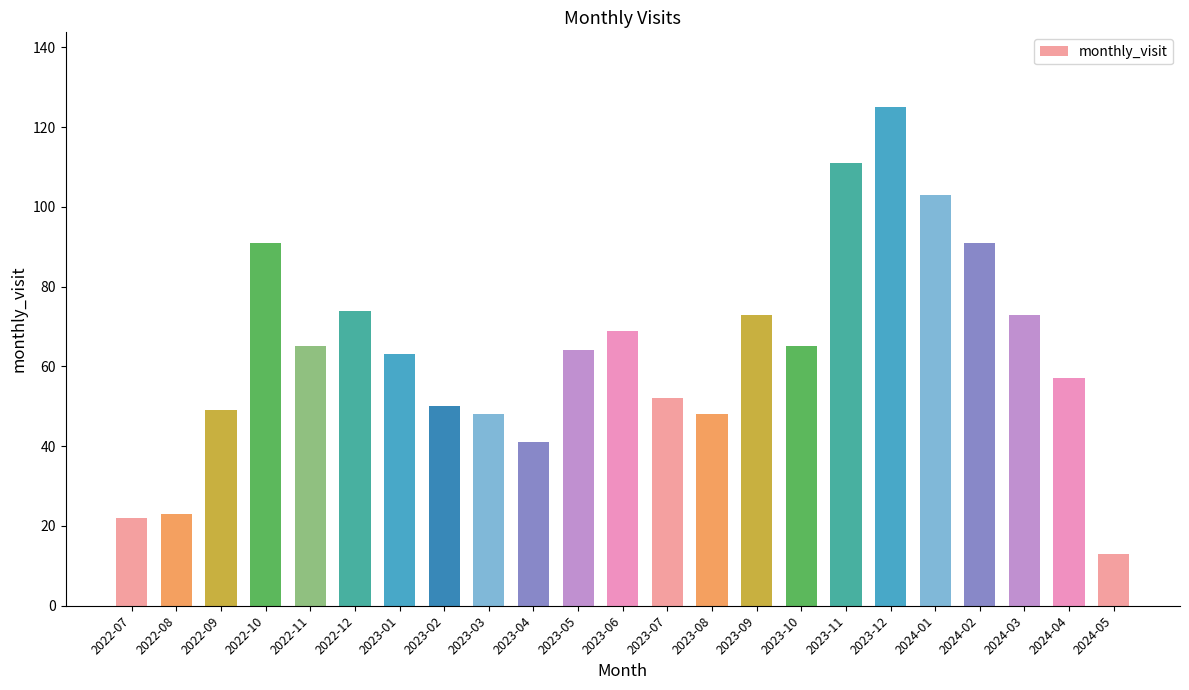

What is the change in value from 2022-11 to 2023-09?

+8